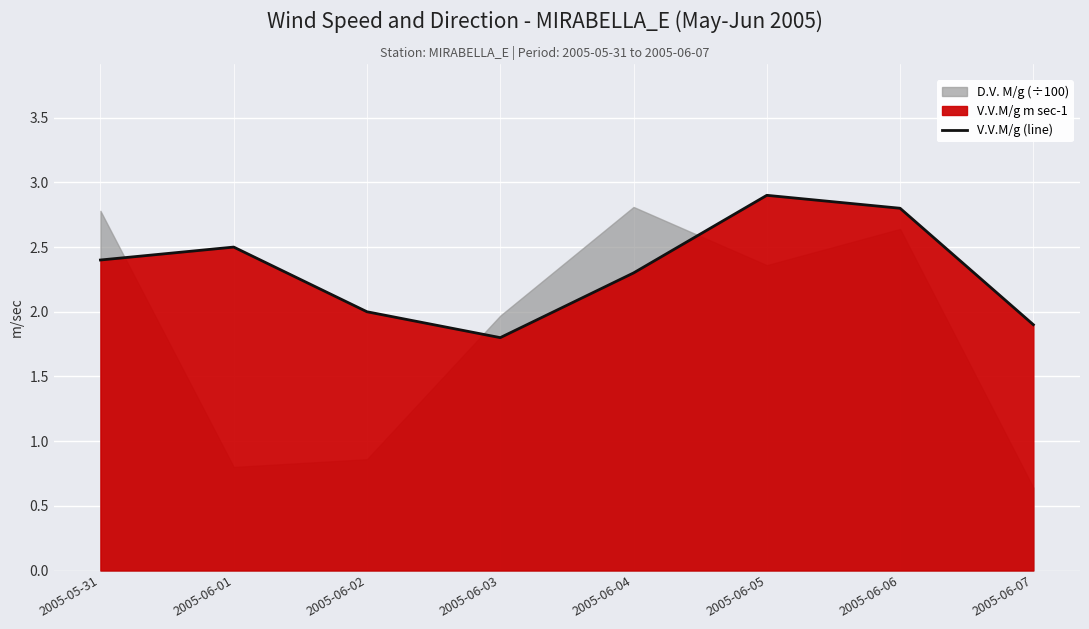

What is the sum of all values?

18.6